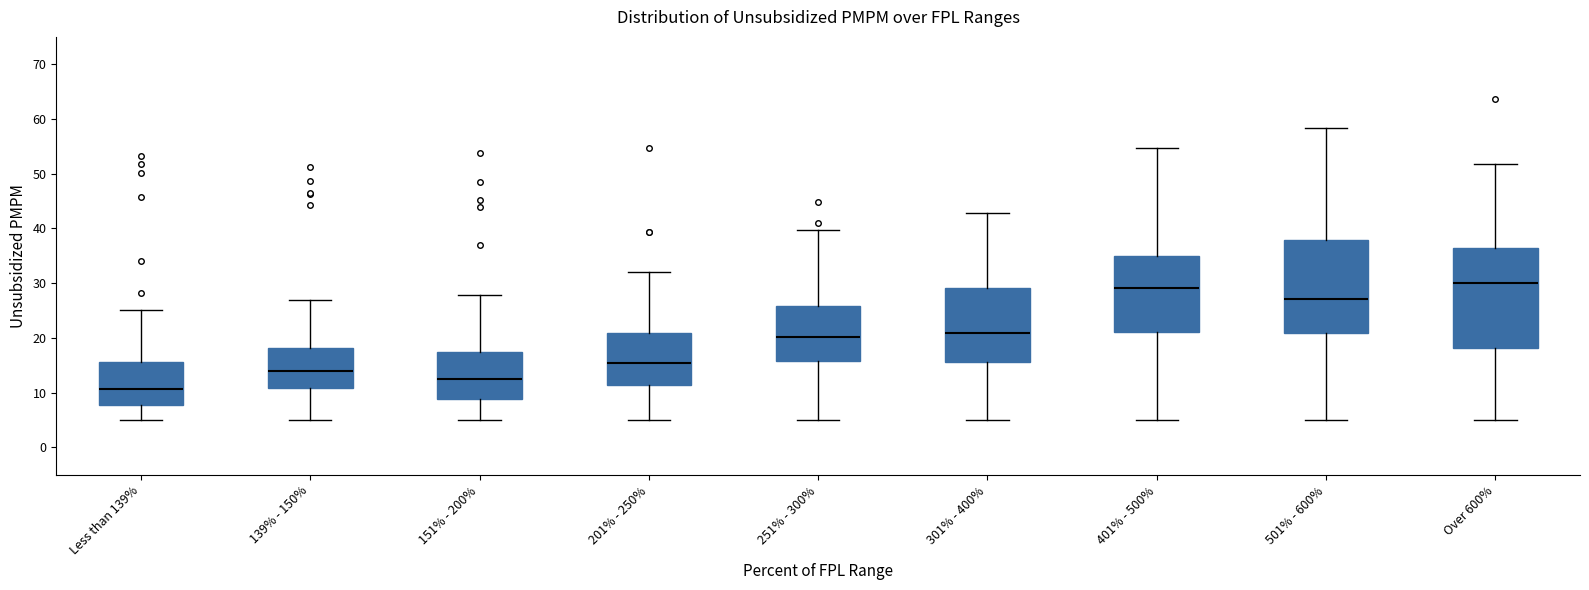

Comparing the boxes themselves (not the whiskers), which one is the tallest?

Over 600%